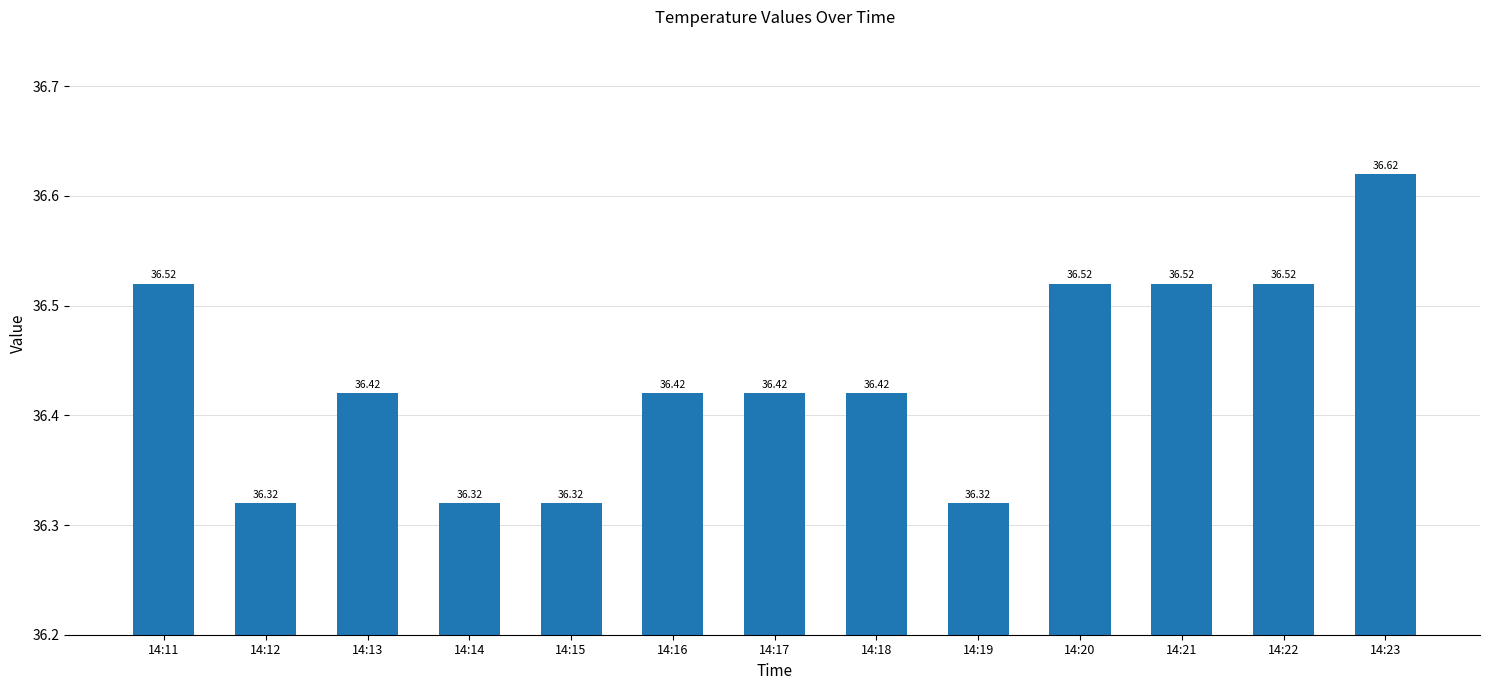

Count the values in the range 36 to 37.

13